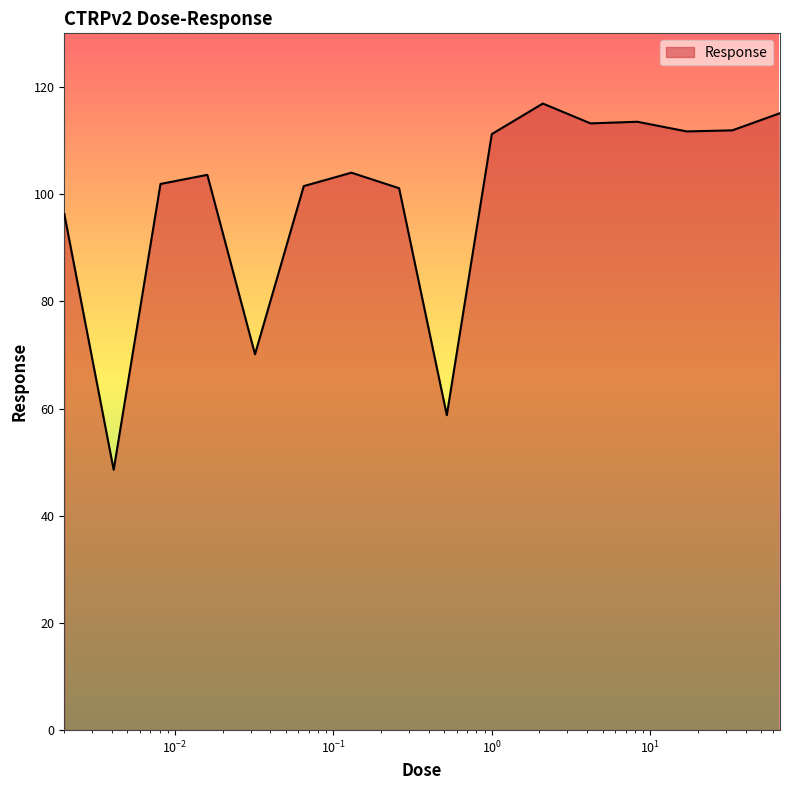

What is the smallest value displayed?

48.6